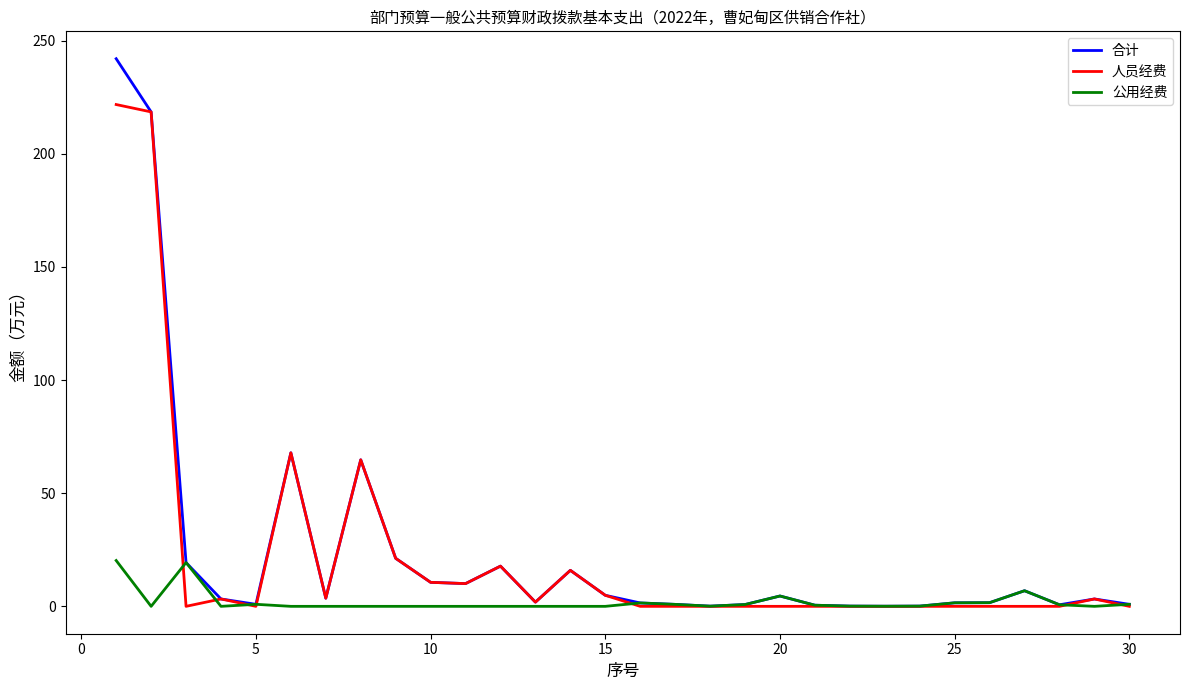

Rank the series by their maximum value, from highest to lowest.

合计, 人员经费, 公用经费